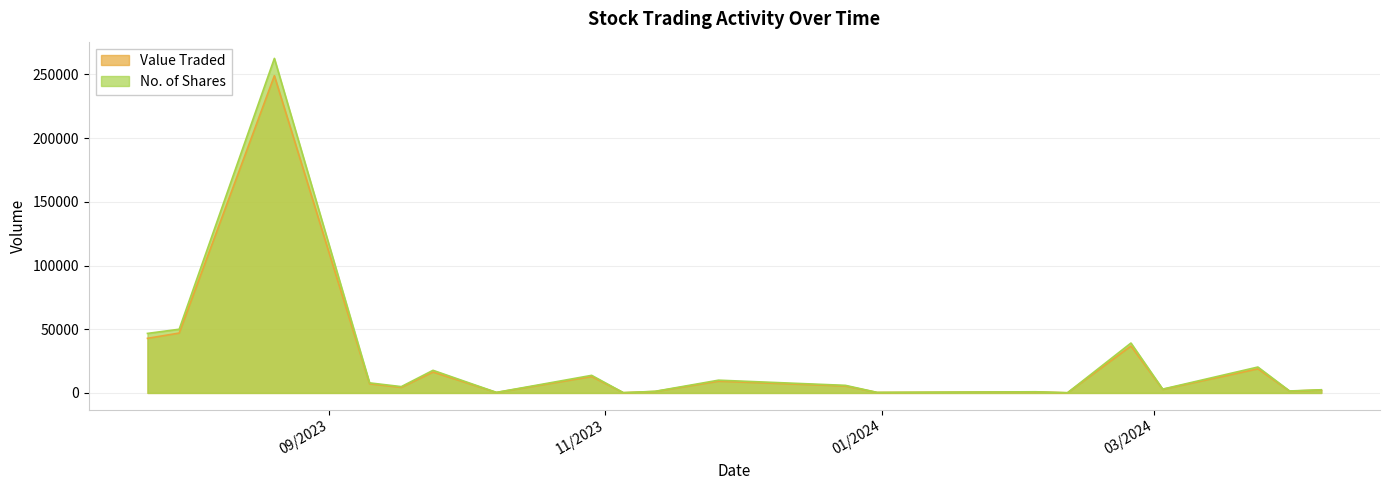

Which category has the highest value in the Value Traded series?

20/08/2023